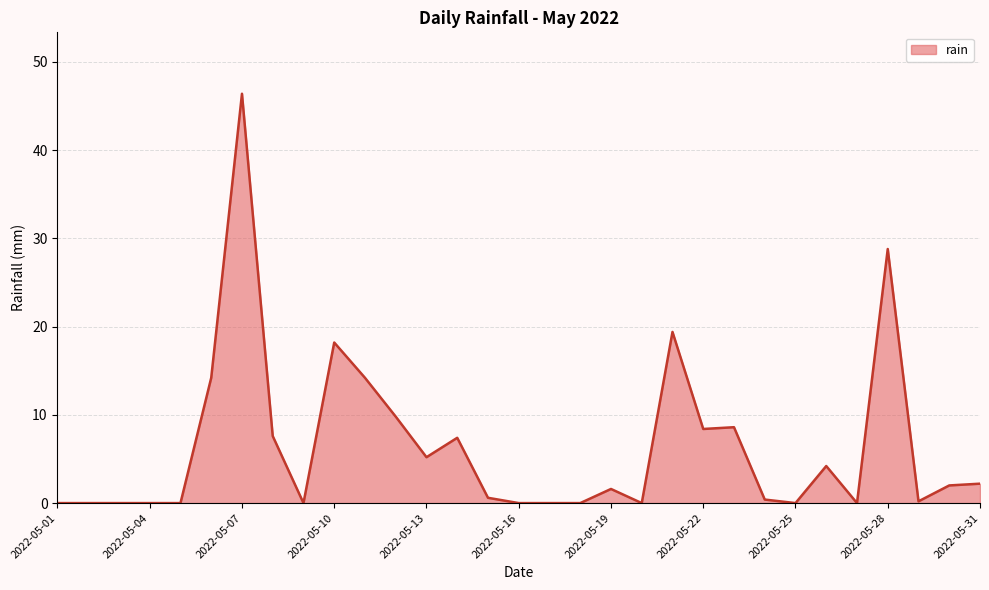

What is the difference between the maximum and minimum values?

46.4